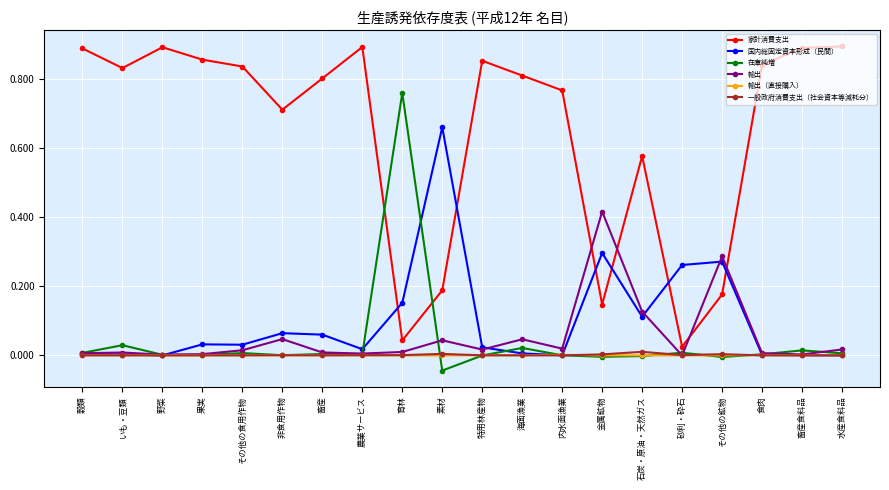

Which series has the widest spread of values?

家計消費支出